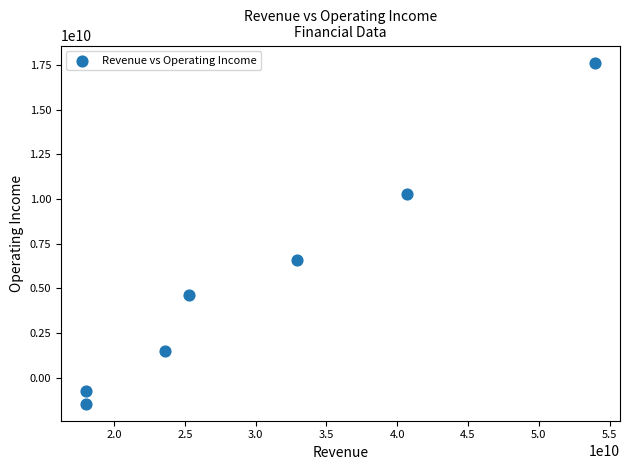

What Y value in the scatter plot is closest to 8093914500?

6567121000